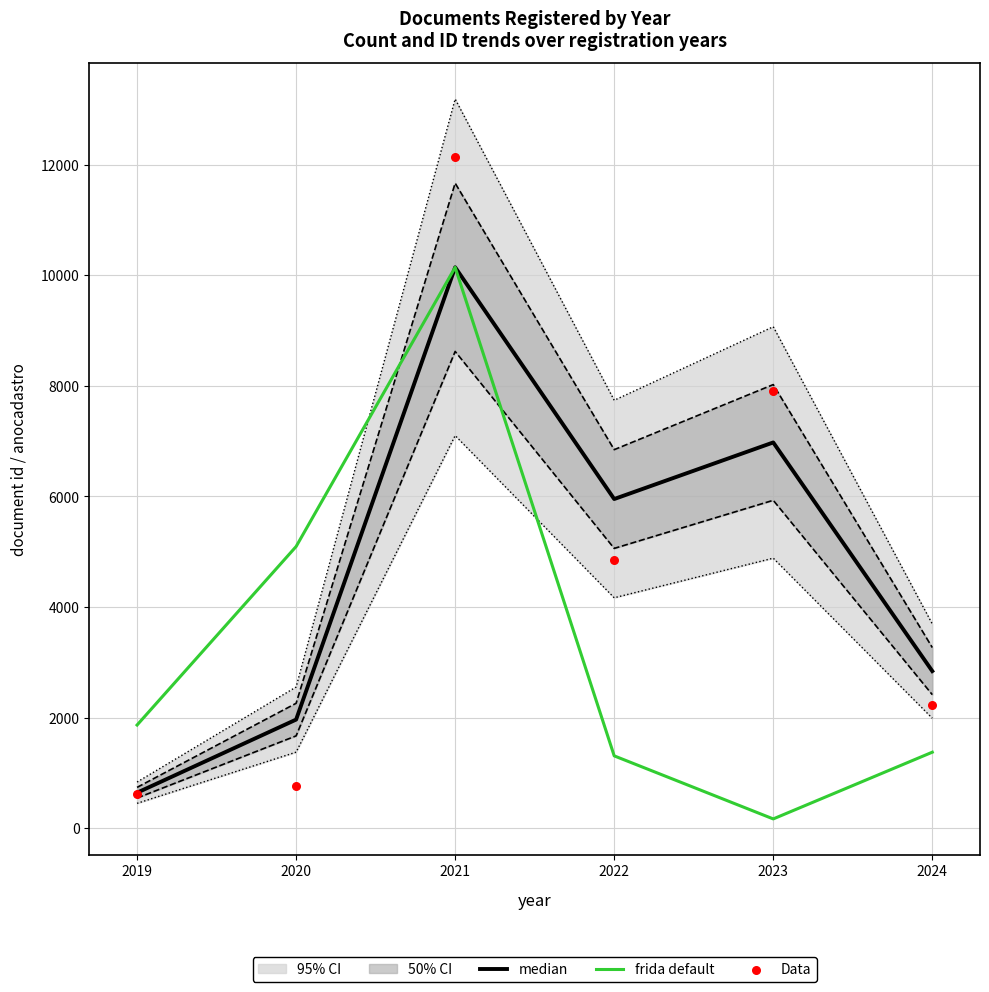

Which series reaches the minimum Y coordinate?

frida default